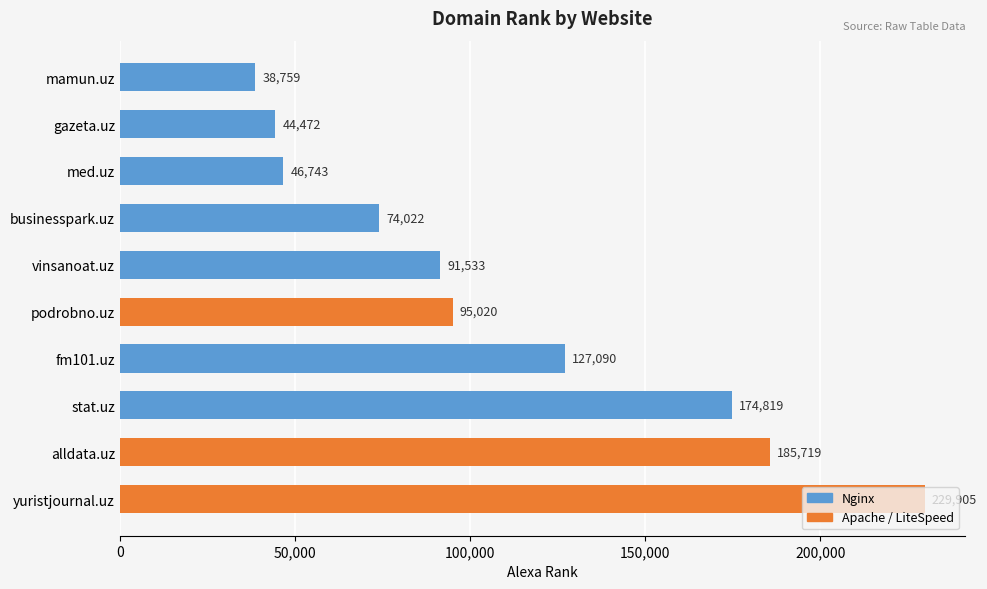

Is it true that the value at med.uz is 46743?

True